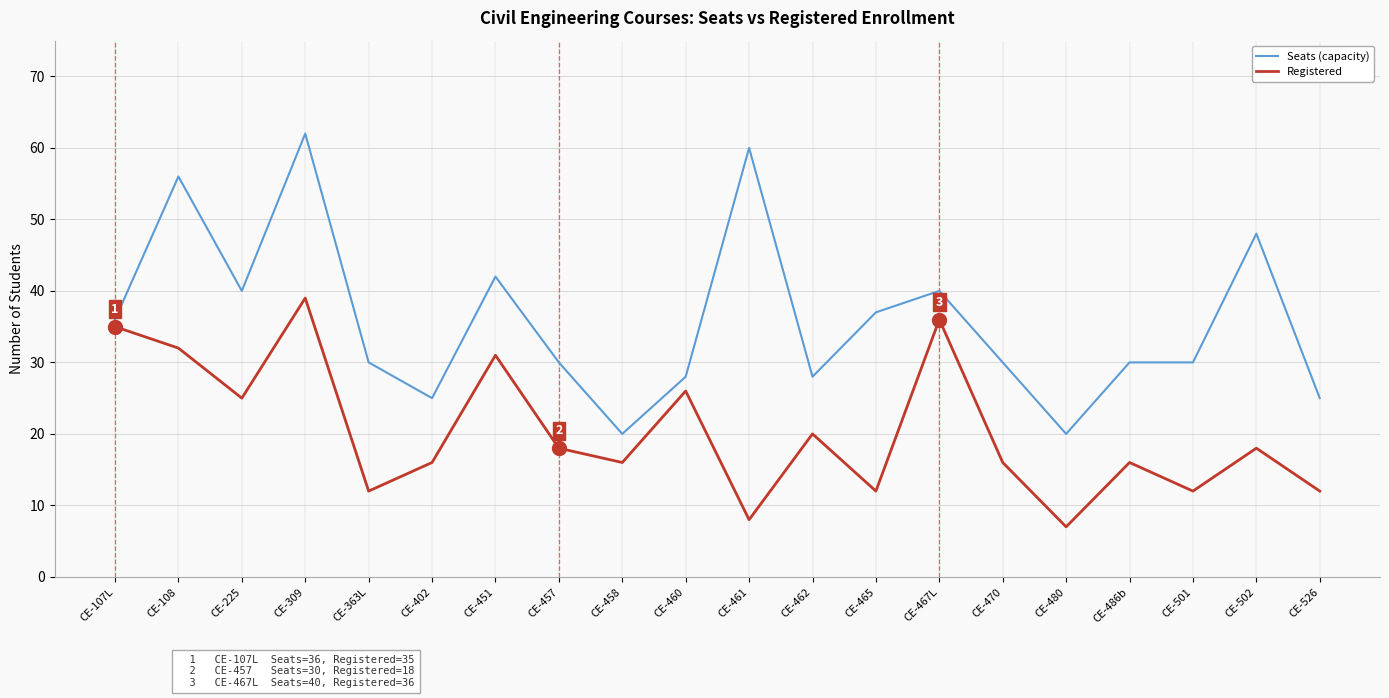

What is the total value across all series at CE-486b?

46